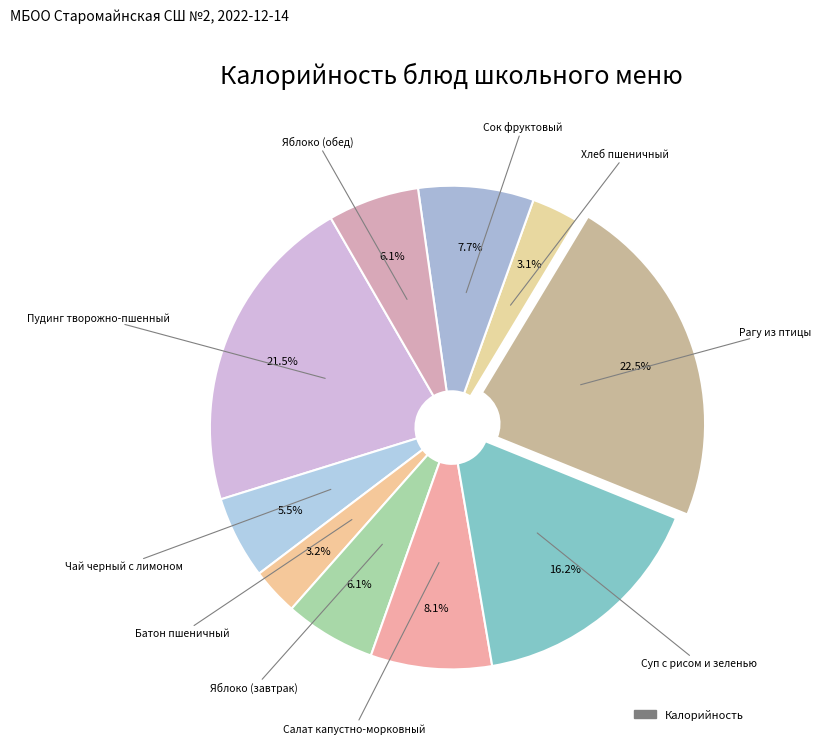

What percentage is NOT represented by Яблоко (обед)?

93.9%